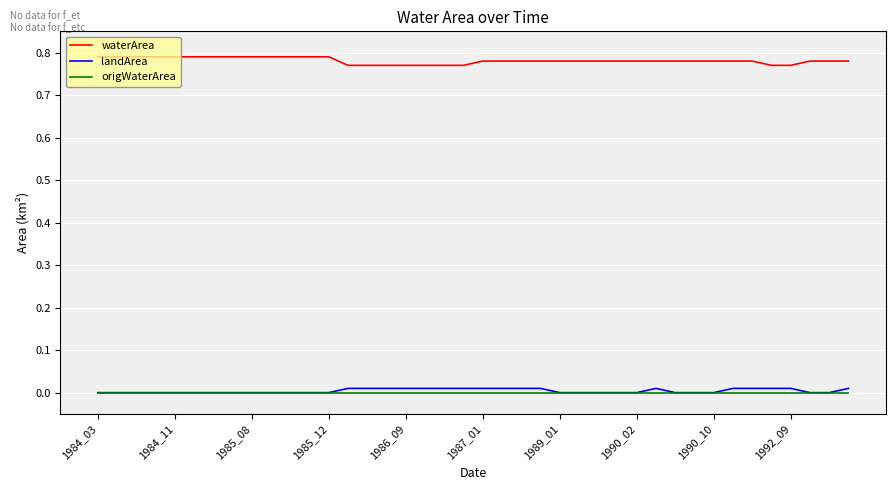

Which series has the largest range (max minus min)?

waterArea